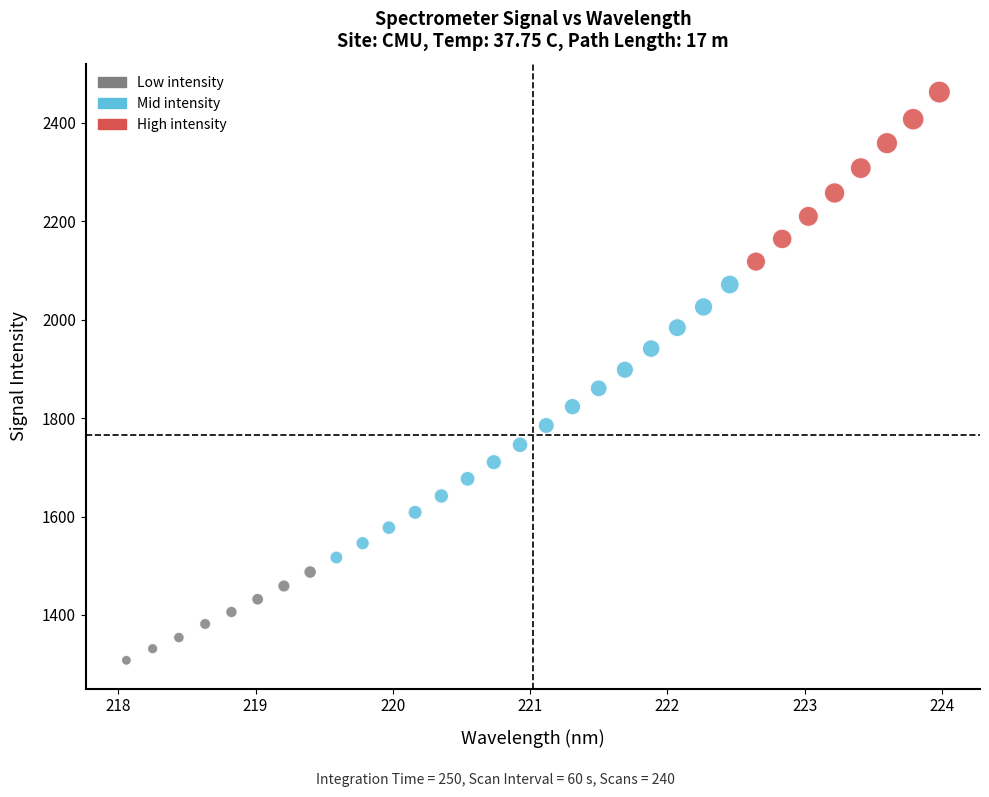

What is the range of Y values (max minus min)?

1154.6